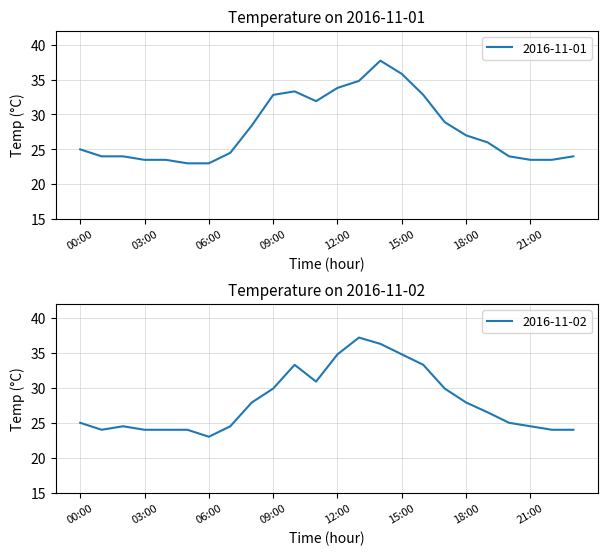

What position from the right is 12:00?

12